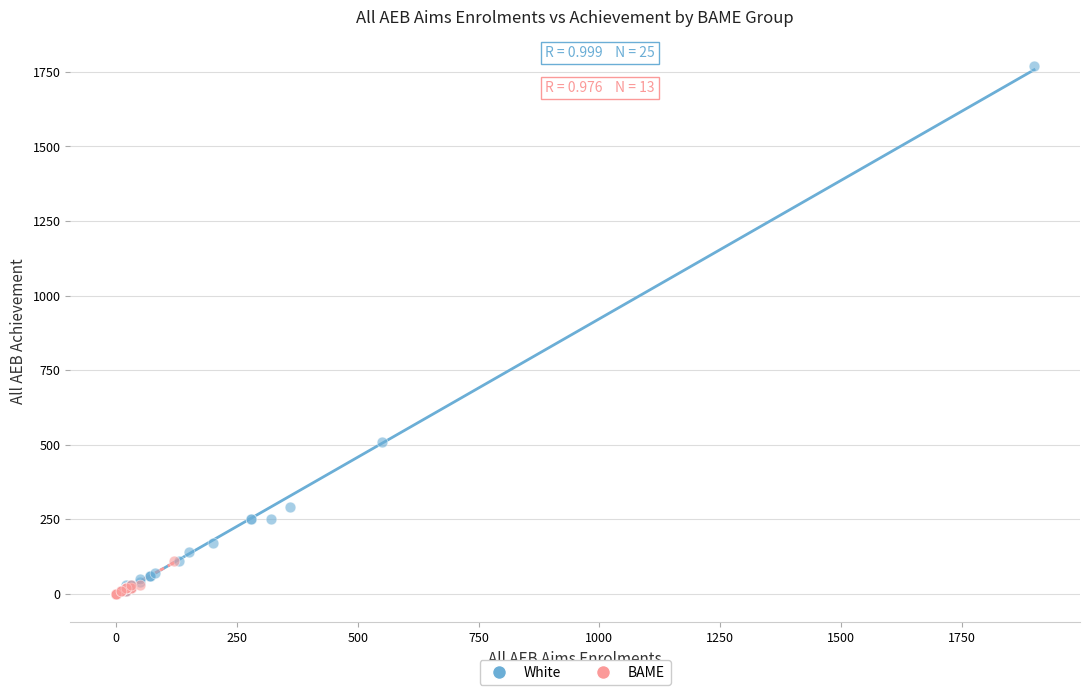

Which series has the largest Y range (max minus min)?

White